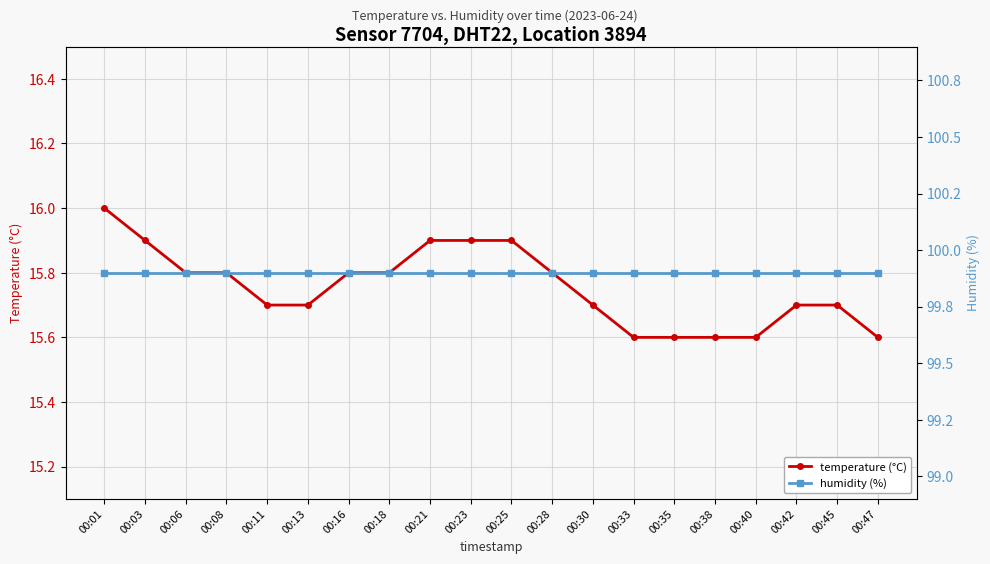

Reading left to right, transcribe all the data shown in this chart.

temperature (°C): 16.0	15.9	15.8	15.8	15.7	15.7	15.8	15.8	15.9	15.9	15.9	15.8	15.7	15.6	15.6	15.6	15.6	15.7	15.7	15.6
humidity (%): 99.9	99.9	99.9	99.9	99.9	99.9	99.9	99.9	99.9	99.9	99.9	99.9	99.9	99.9	99.9	99.9	99.9	99.9	99.9	99.9